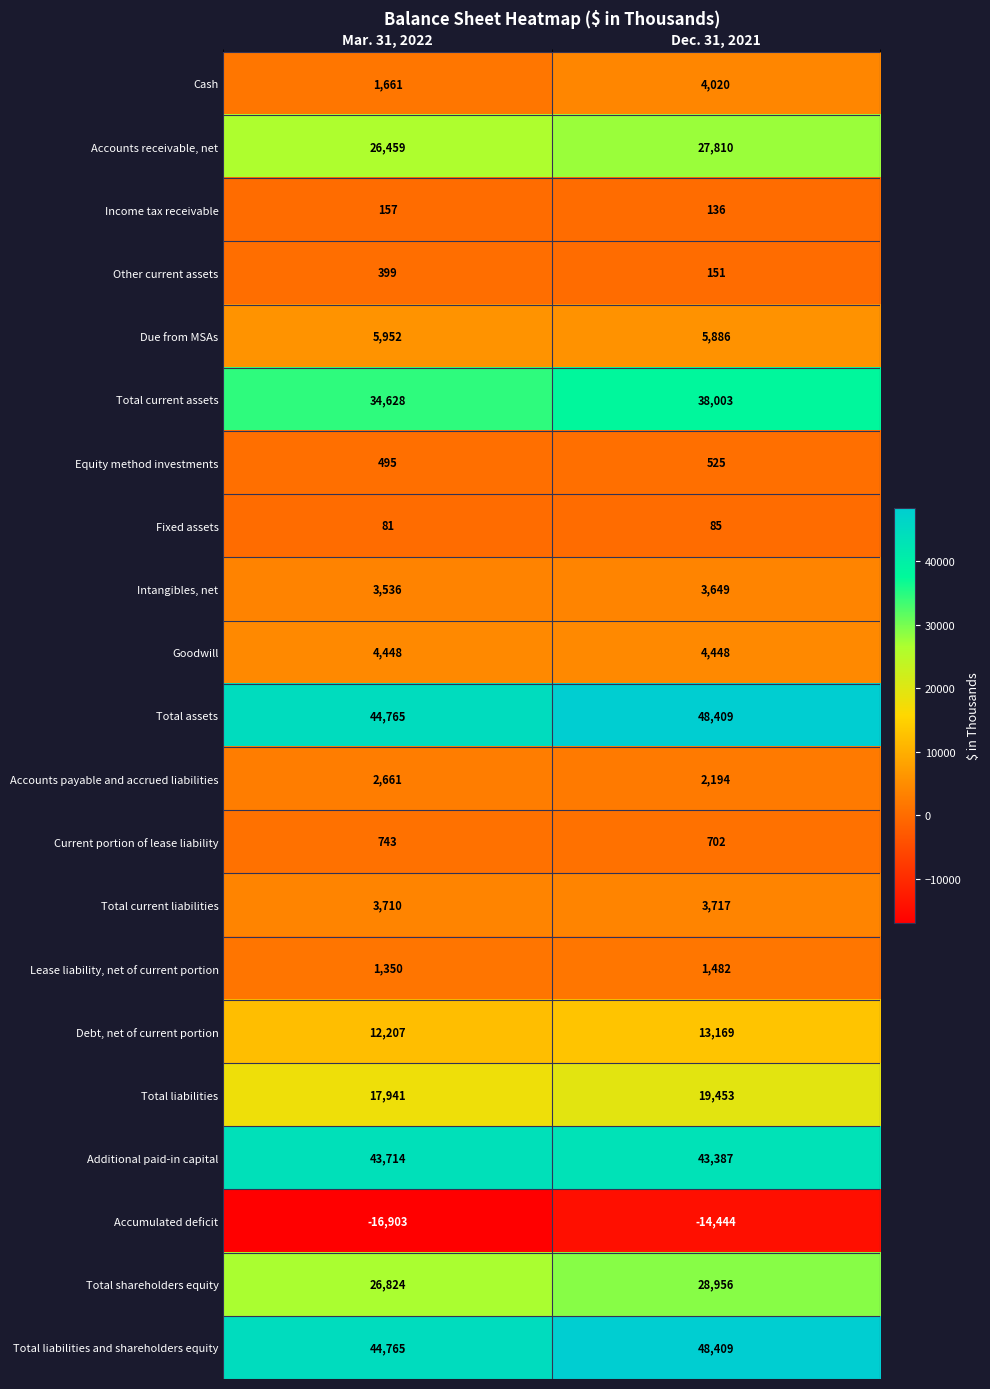

Rank the categories by Lease liability, net of current portion value from lowest to highest.

Mar. 31, 2022, Dec. 31, 2021